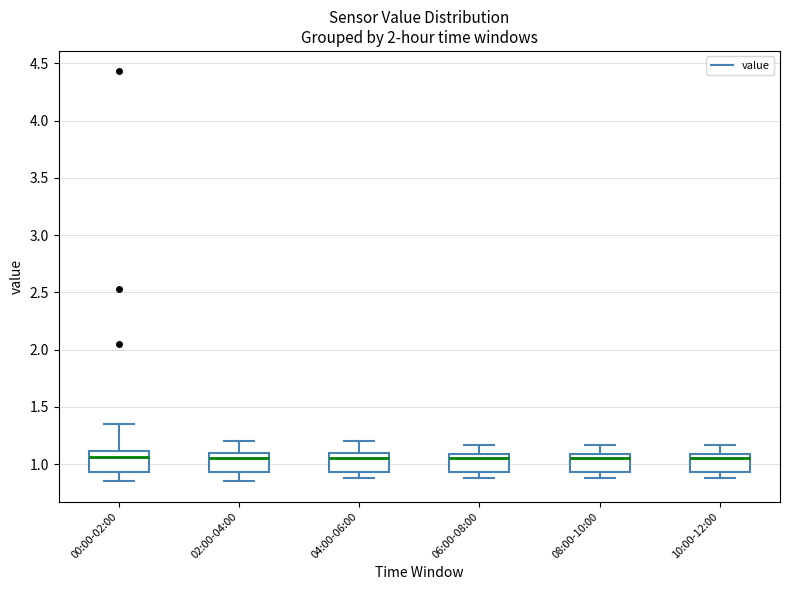

Where is the upper edge of the box for 06:00-08:00 on the y-axis? The values are not printed on the chart, so give them approximately, as read against the axis.

1.10